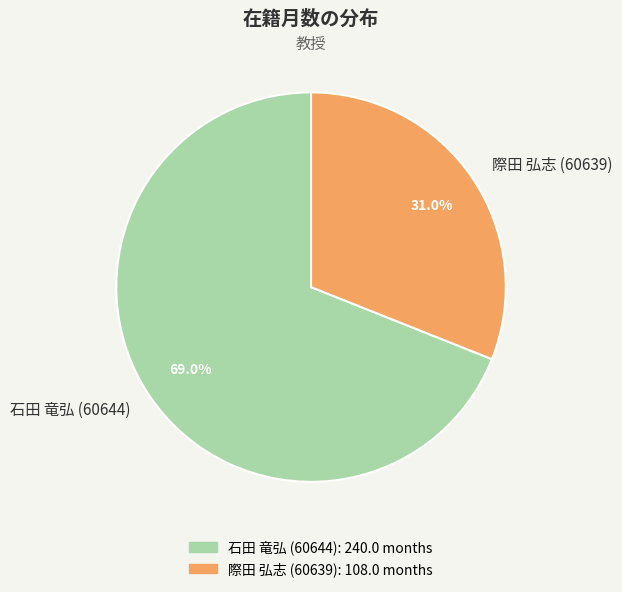

Which category has the biggest portion of the pie?

石田 竜弘 (60644)